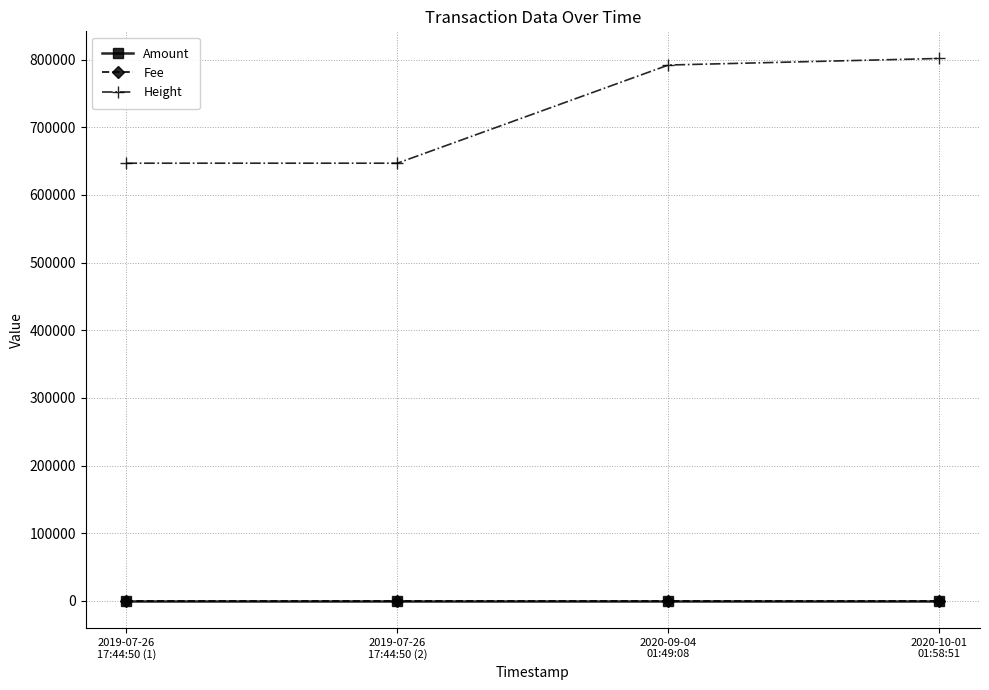

What is the difference between the maximum and minimum values in the Amount series?

0.3